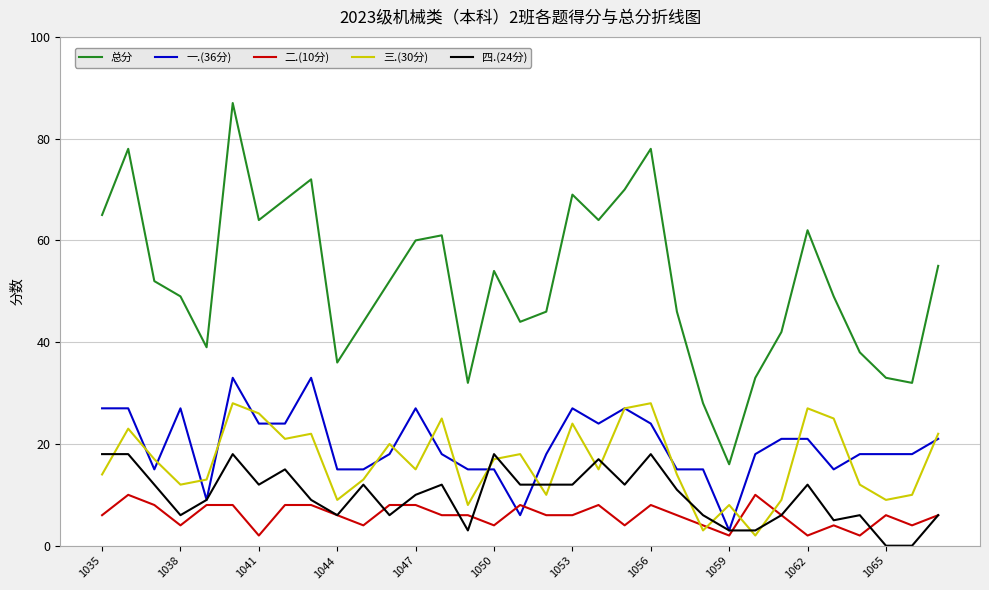

Rank the series by their maximum value, from lowest to highest.

二.(10分), 四.(24分), 三.(30分), 一.(36分), 总分